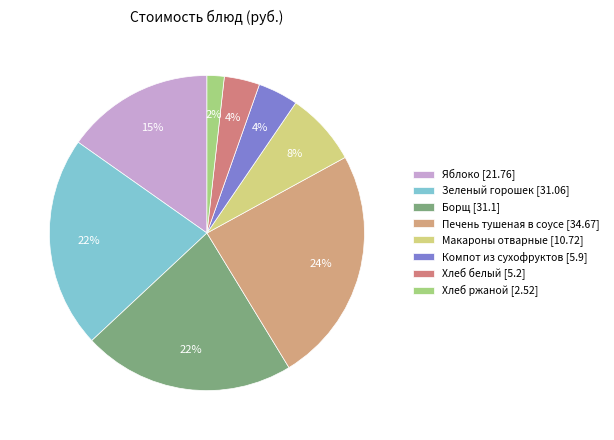

What is the largest slice in the pie chart?

Печень тушеная в соусе